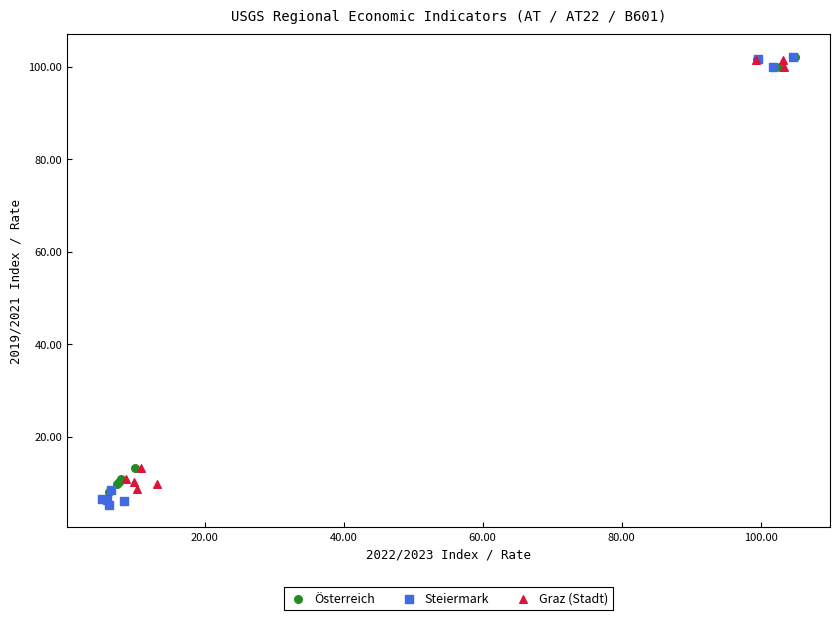

Which series has the largest Y range (max minus min)?

Steiermark